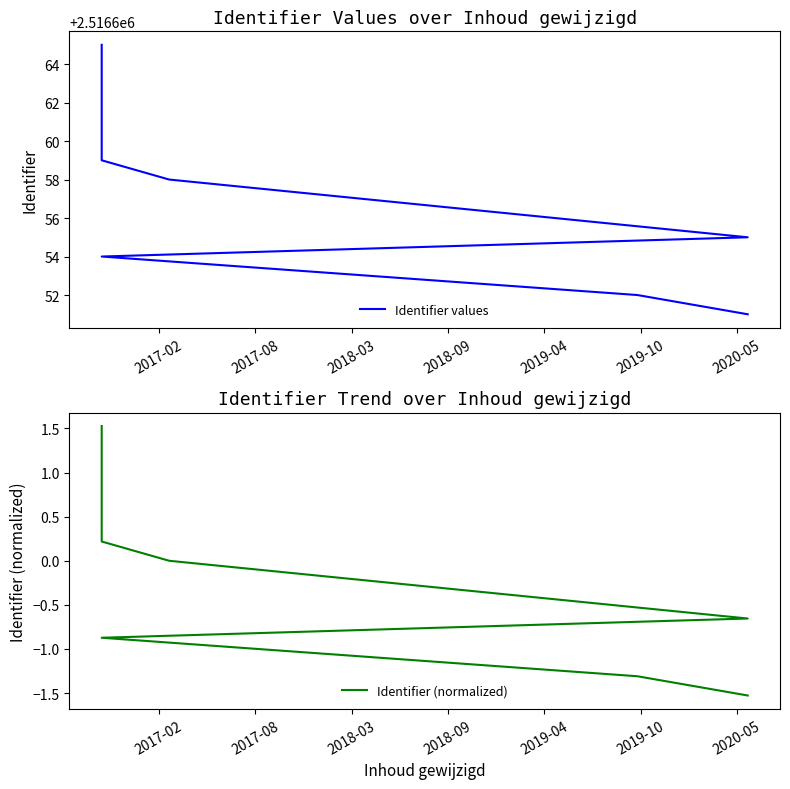

What is the sum of all Identifier values values?

25166580.0